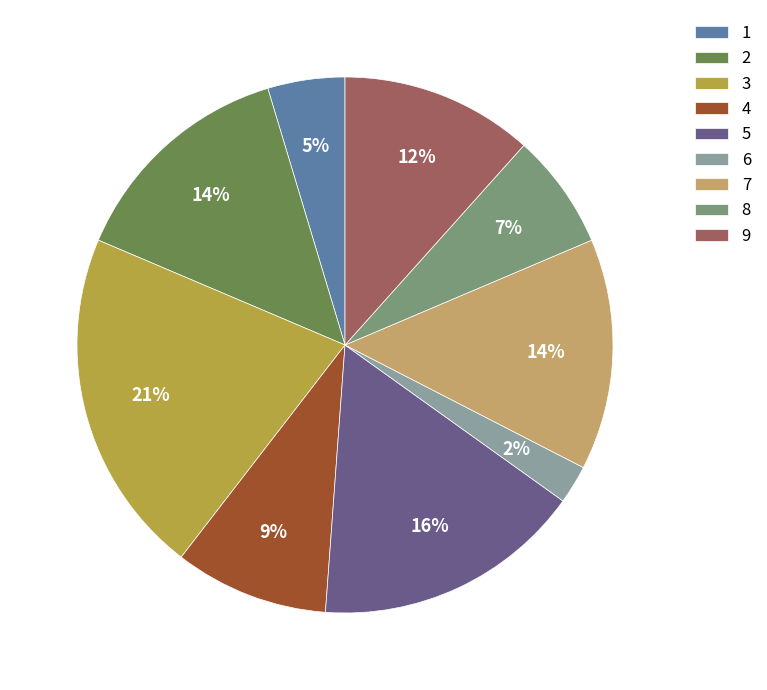

To the nearest percent, what is the combined percentage of 4 and 7?

23%